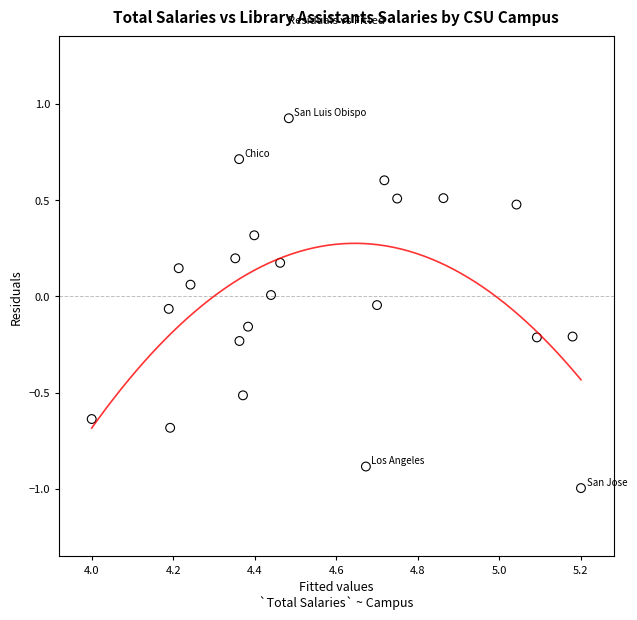

What is the range of X values (max minus min)?

1.2